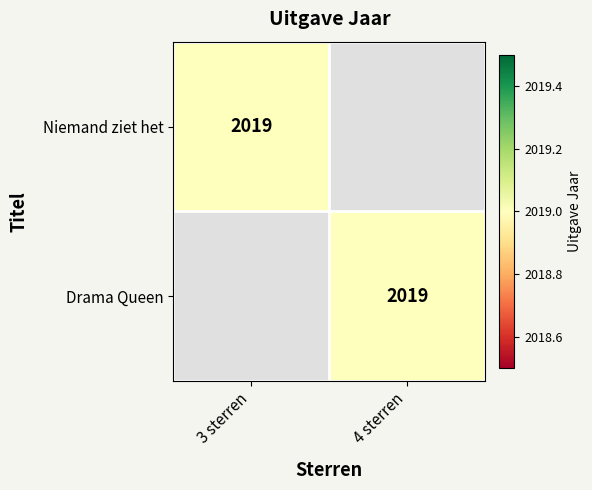

The Niemand ziet het series shows 2019 at 3 sterren. True or false?

True